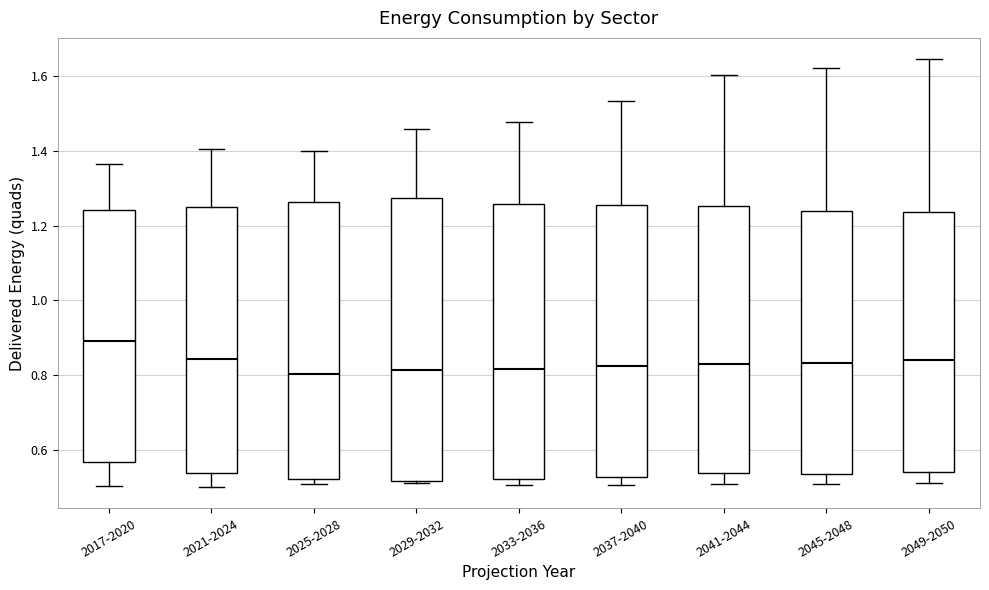

Where does the upper whisker of the box for 2021-2024 end on the y-axis? The values are not printed on the chart, so give them approximately, as read against the axis.

1.40